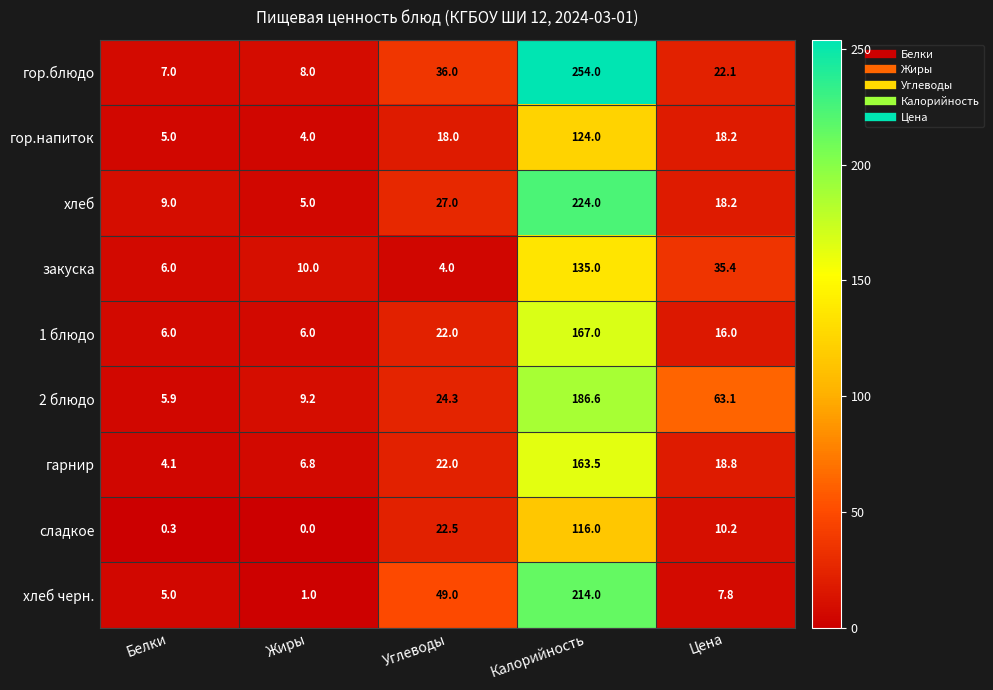

What is the total value across all series at Калорийность?

1584.1